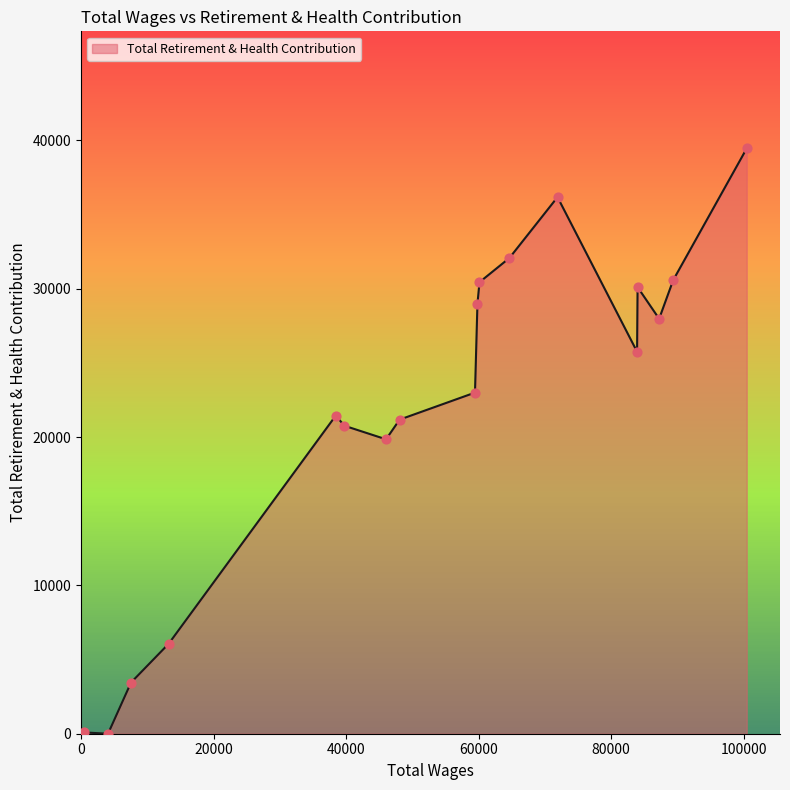

What is the difference between the maximum and minimum values?

39455